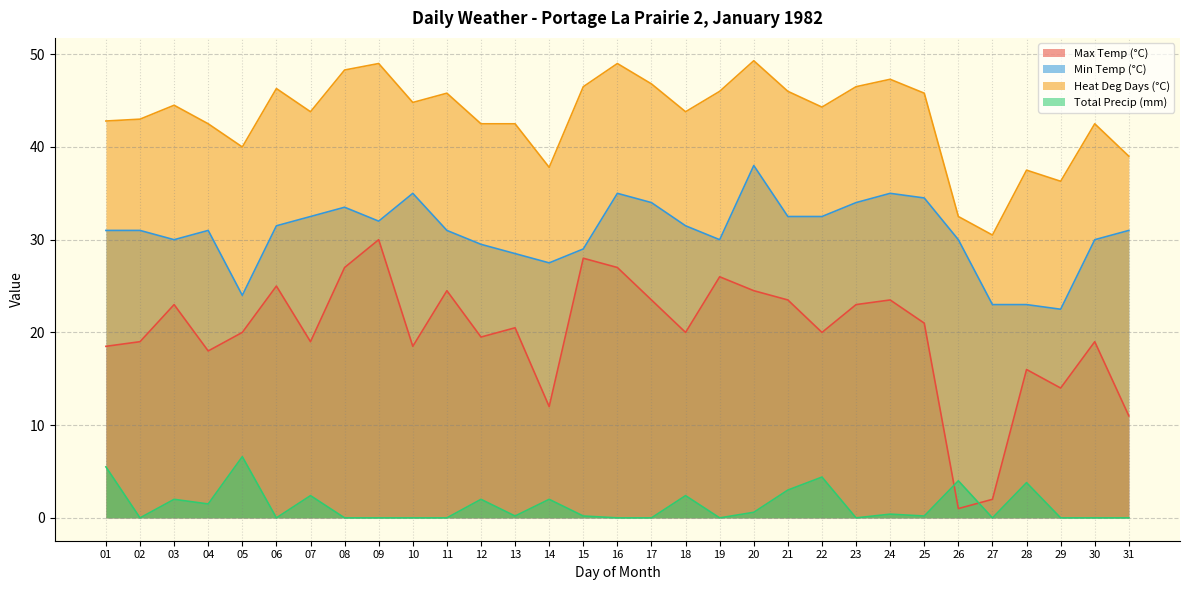

What is the maximum value for Max Temp (°C)?

30.0